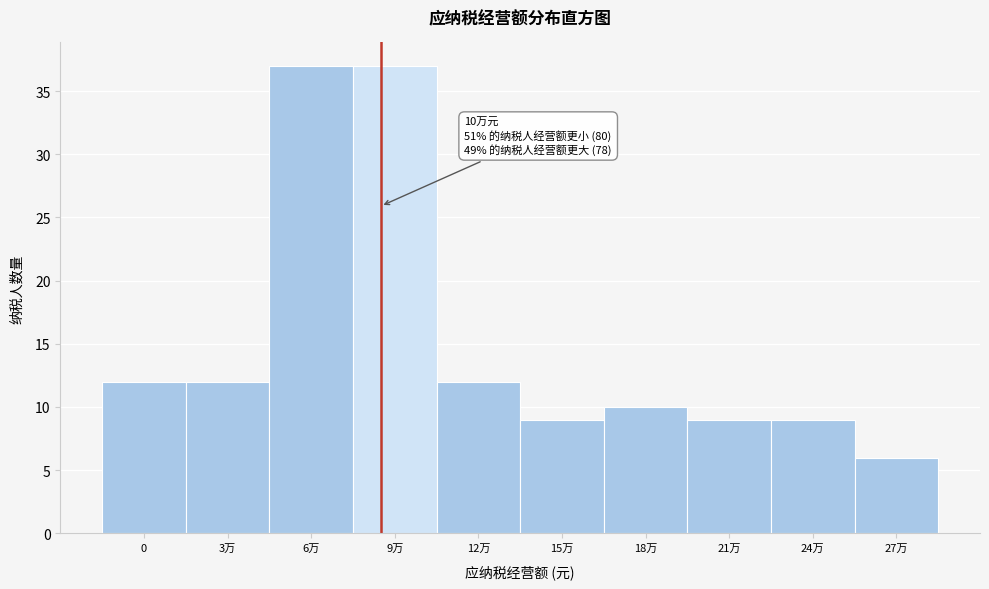

Reading right to left, extract all data points from this chart.

27万=6	24万=9	21万=9	18万=10	15万=9	12万=12	9万=37	6万=37	3万=12	0=12